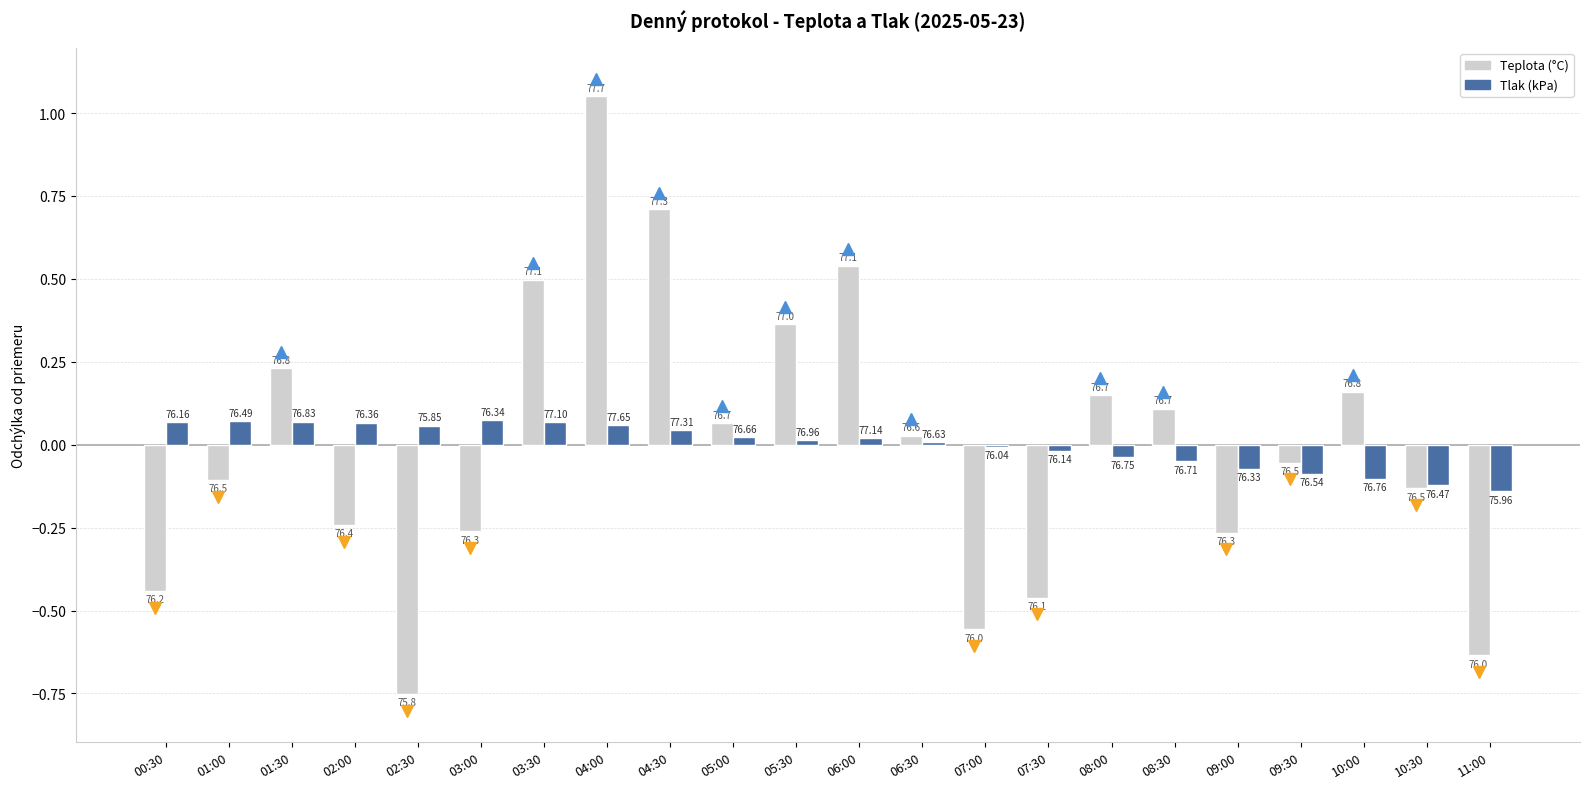

Between 07:30 and 09:30, which series saw the biggest shift?

Teplota (°C)